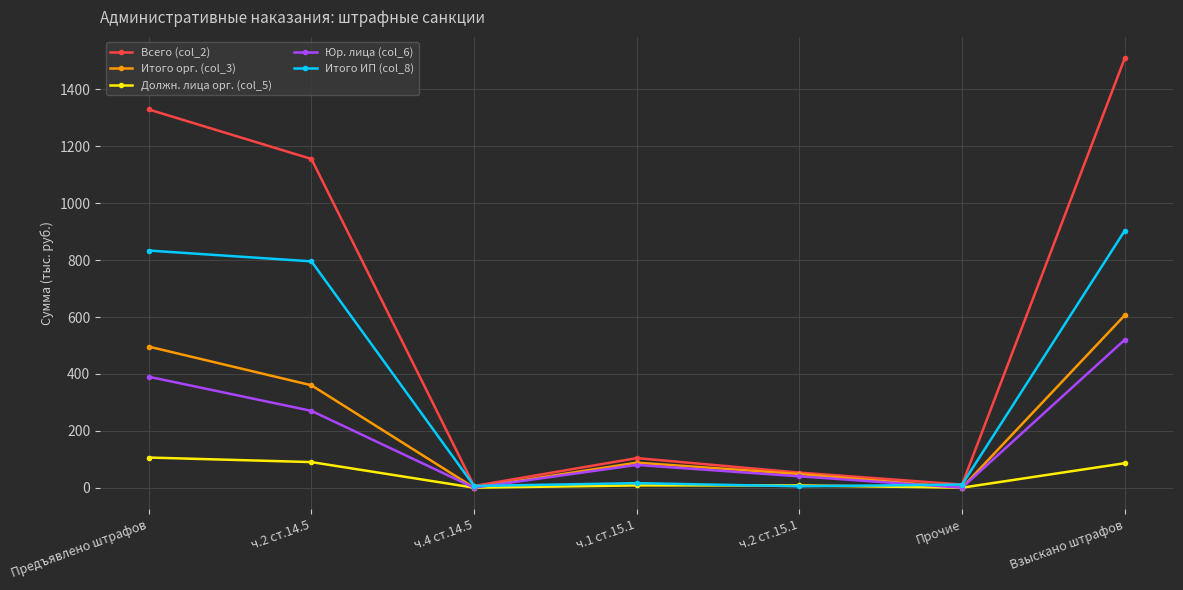

What is the value of the Юр. лица (col_6) point at the 2nd from the left?

270.0